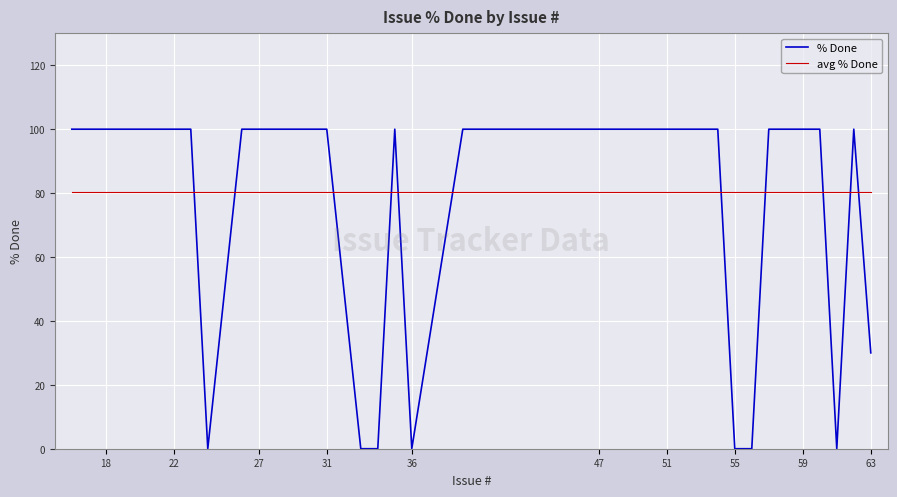

Does the chart display data point markers on the line(s)?

No